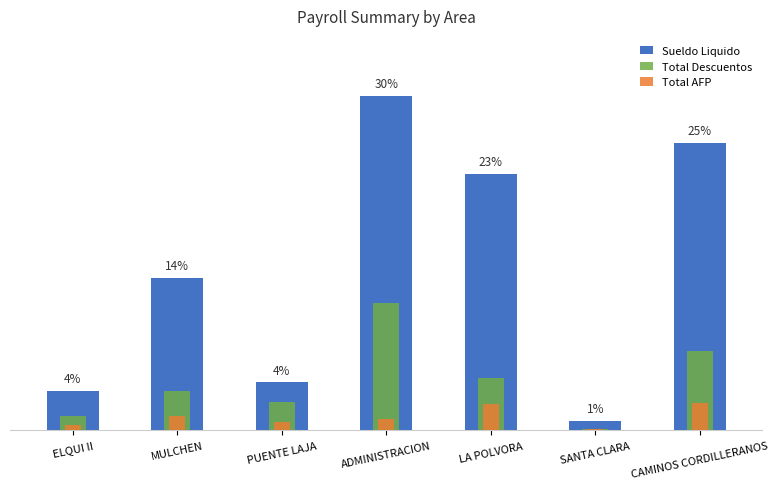

Between ADMINISTRACION and LA POLVORA, which is larger?

ADMINISTRACION